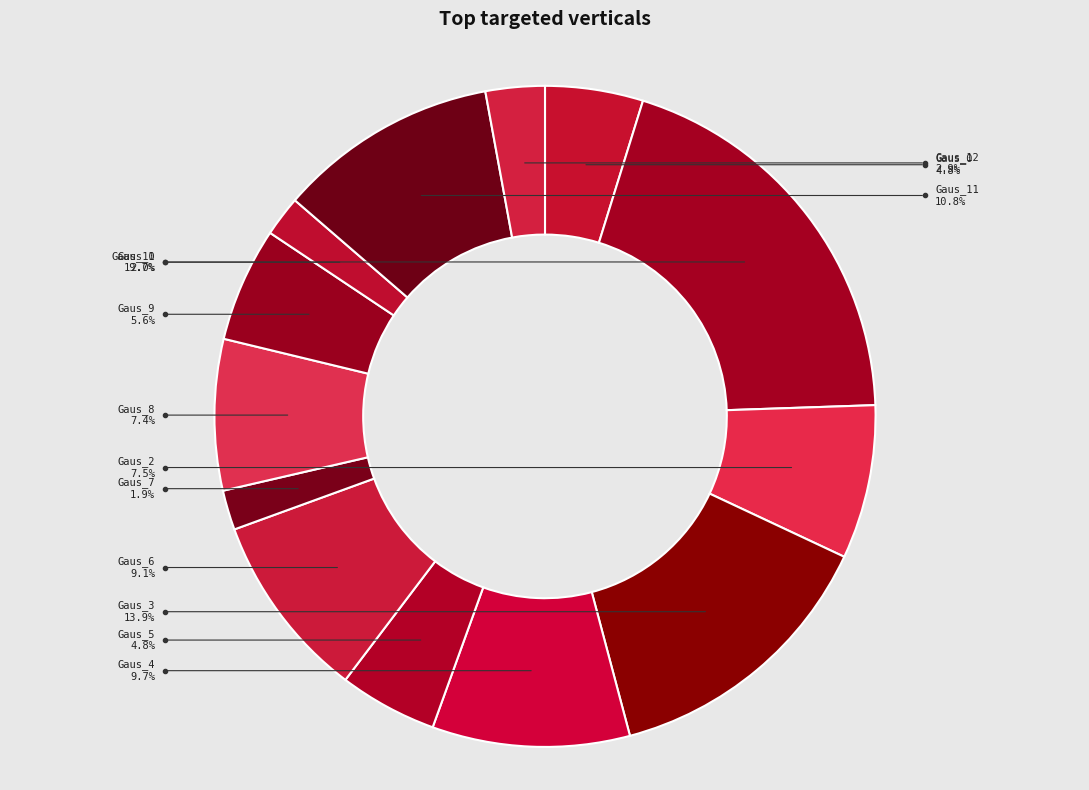

Rank the categories by value from highest to lowest.

Gaus_1, Gaus_3, Gaus_11, Gaus_4, Gaus_6, Gaus_2, Gaus_8, Gaus_9, Gaus_5, Gaus_0, Gaus_12, Gaus_10, Gaus_7